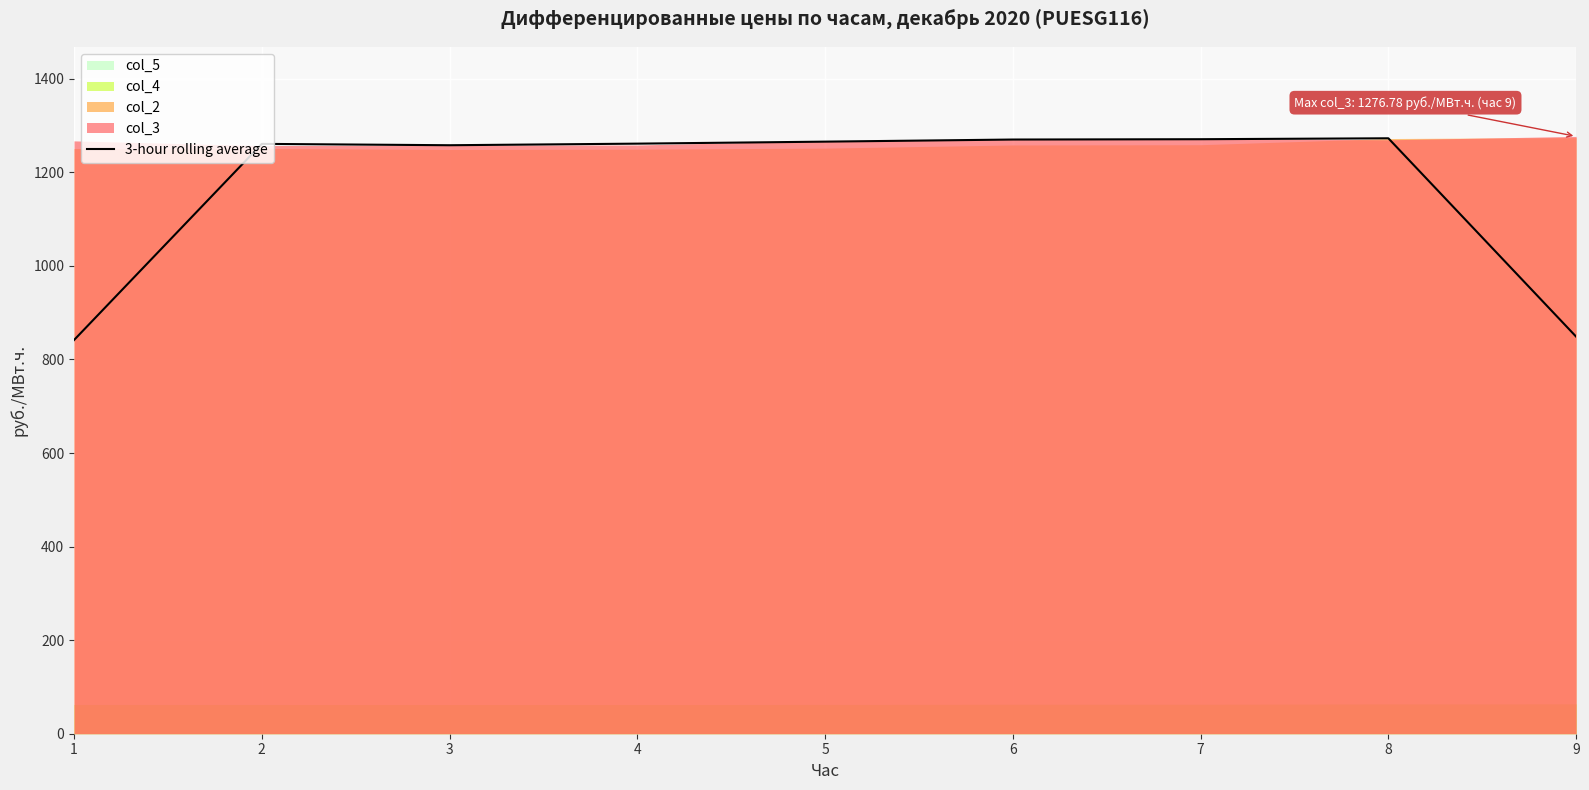

Reading left to right, what are all the values shown in this chart?

1=841.5	2=1260.8	3=1257.9	4=1261.3	5=1265.6	6=1270.1	7=1270.8	8=1272.7	9=848.8